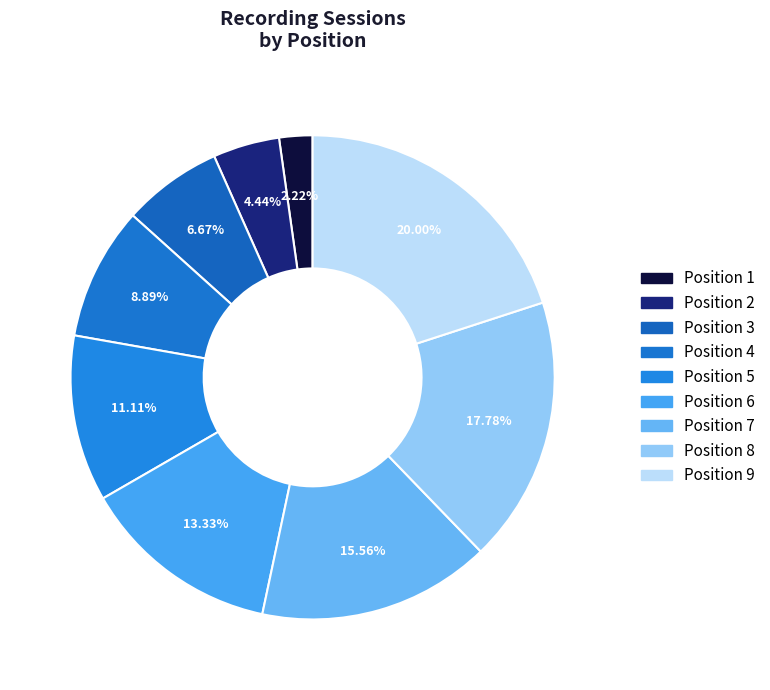

How many segments does this pie chart have?

9